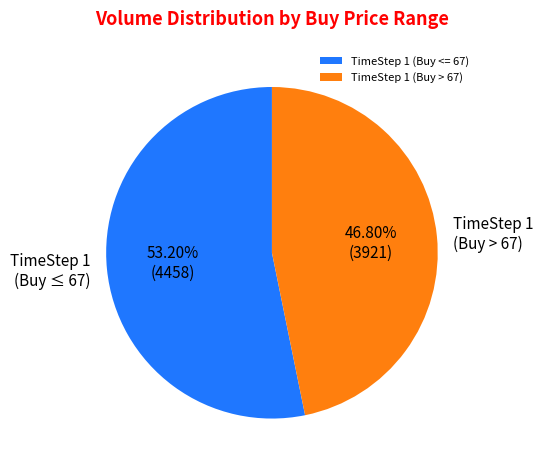

Is the sum of TimeStep 1 (Buy <= 67) and TimeStep 1 (Buy > 67) greater than half?

Yes